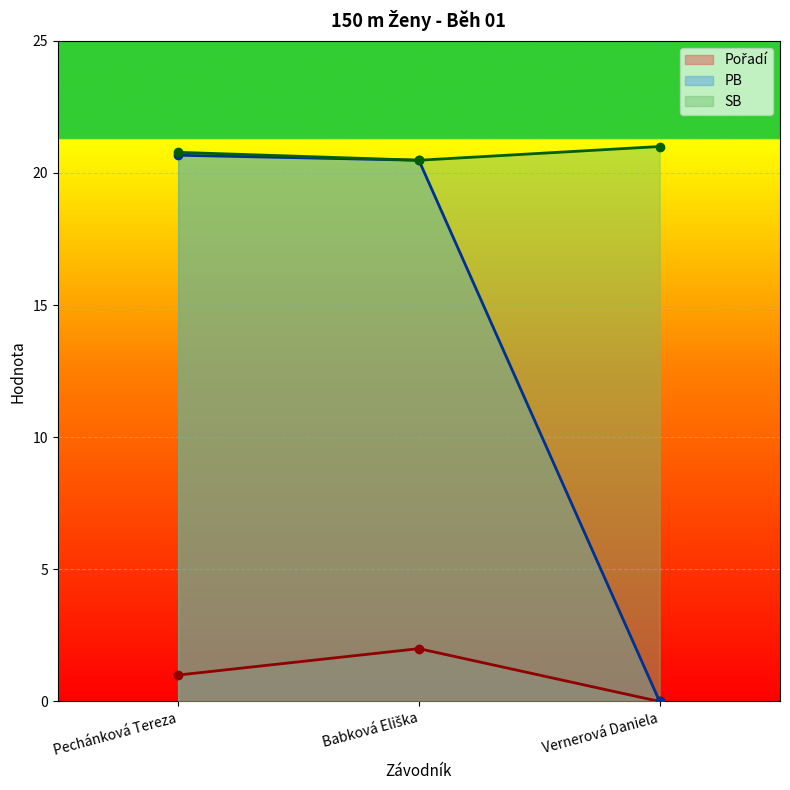

What is the greatest value displayed?

21.0